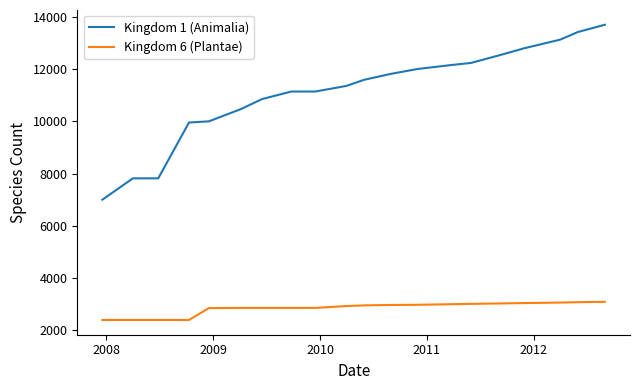

Which series has the widest spread of values?

Kingdom 1 (Animalia)